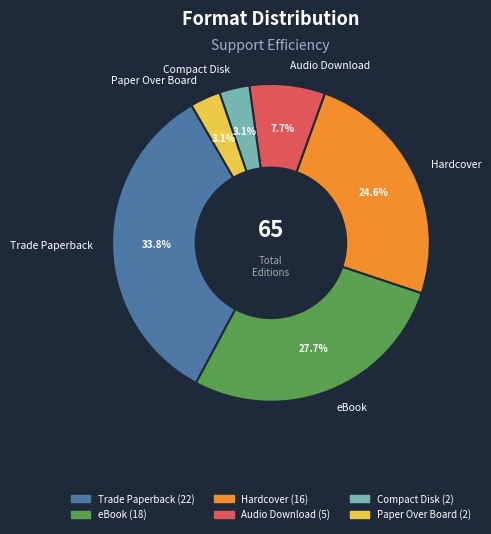

What is the largest slice in the pie chart?

Trade Paperback